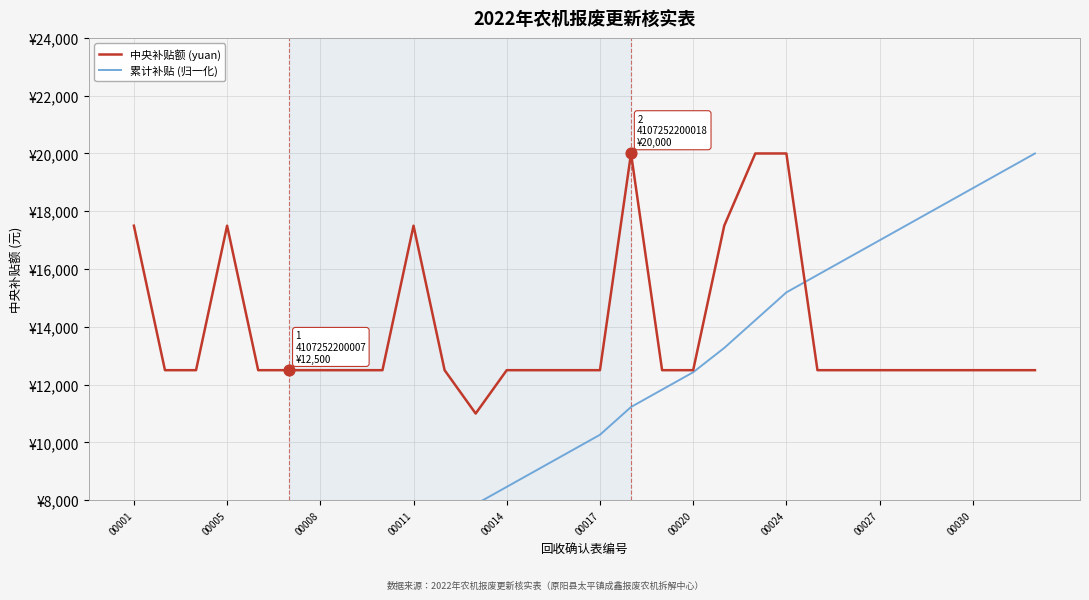

Which series reaches the maximum Y coordinate?

中央补贴额 (yuan)